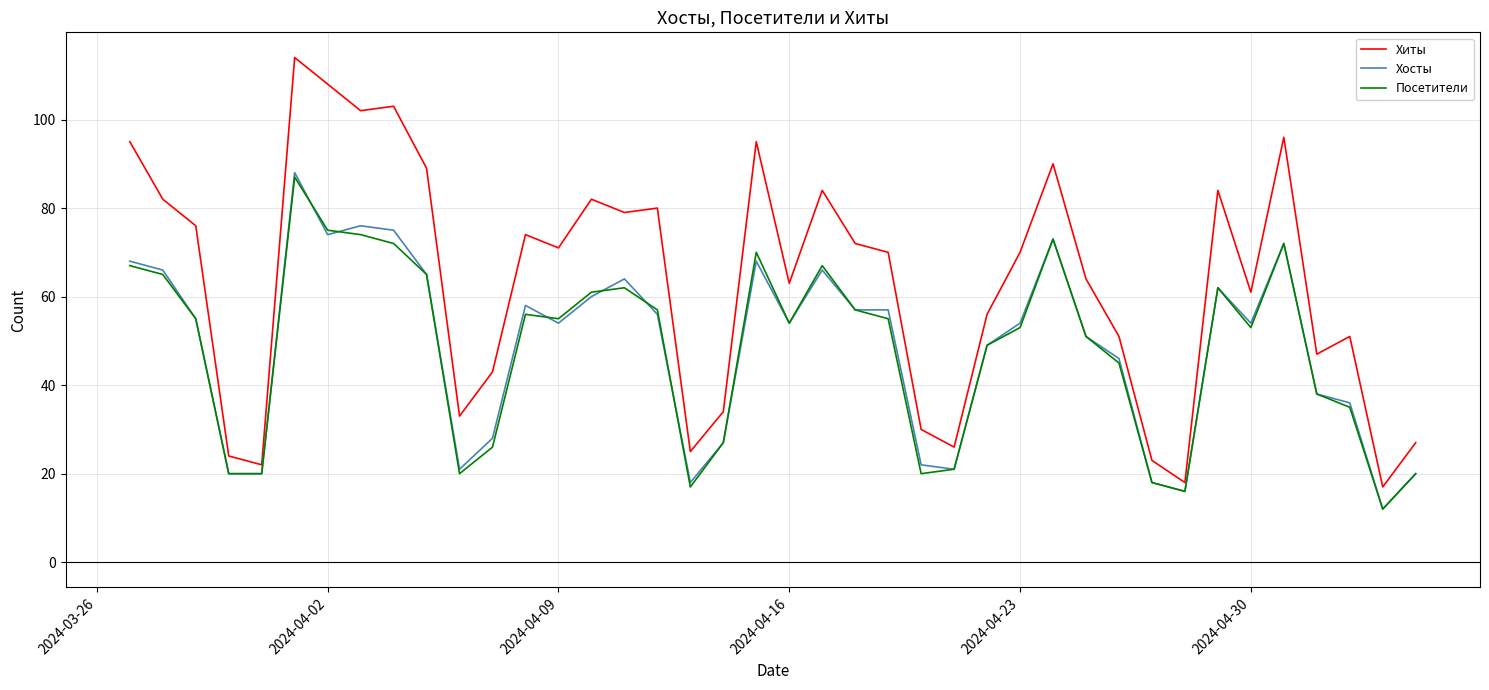

Which series has the largest range (max minus min)?

Хиты